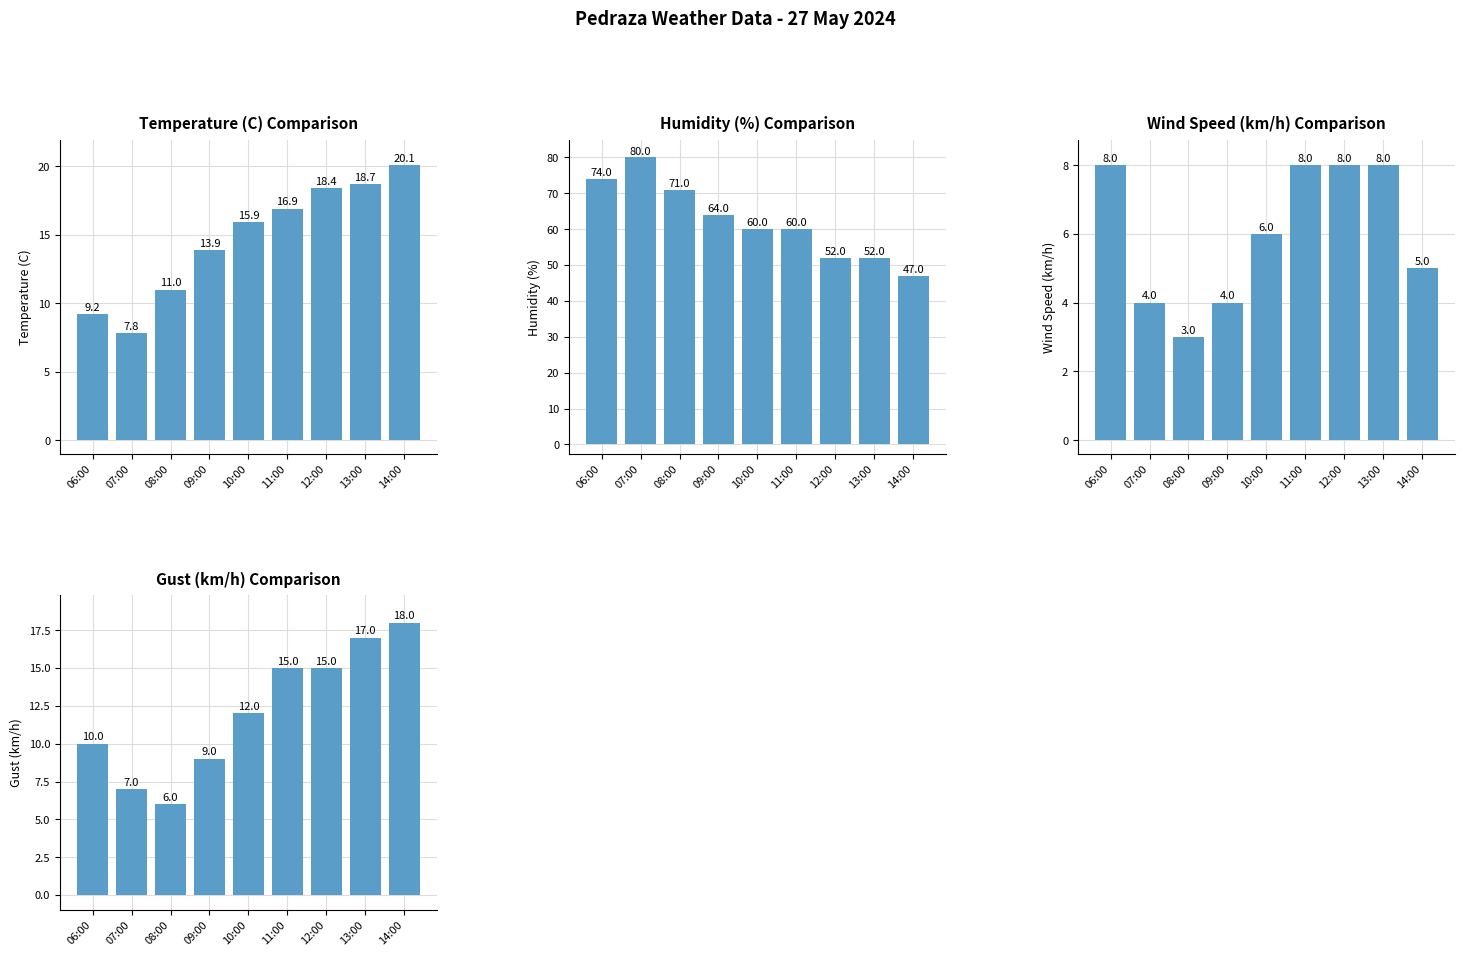

What is the label of the 4th bar from the left?

09:00